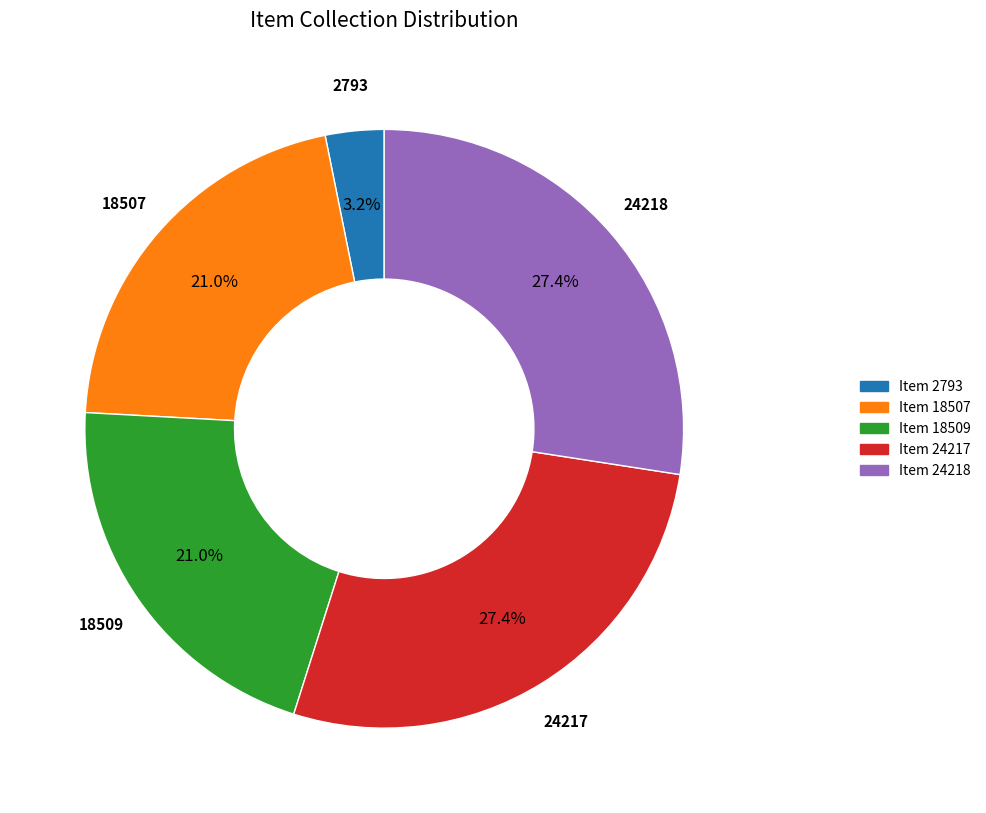

How many segments does this pie chart have?

5